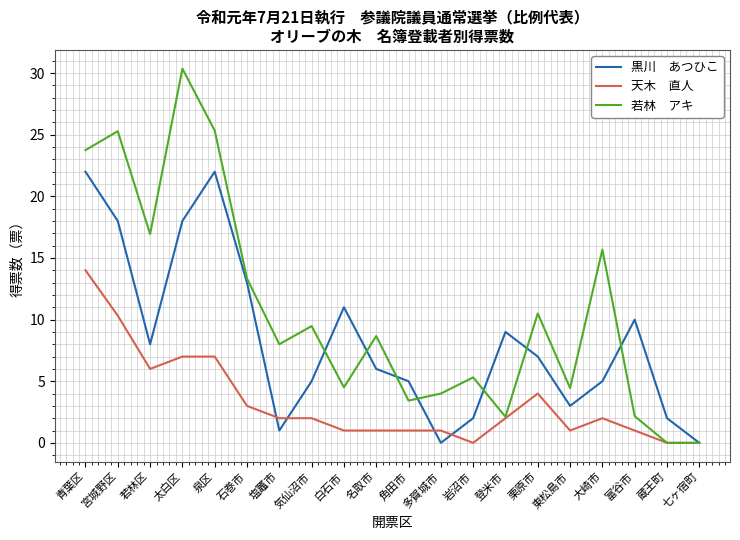

What is the spread (max minus min) of values at 宮城野区?

15.0